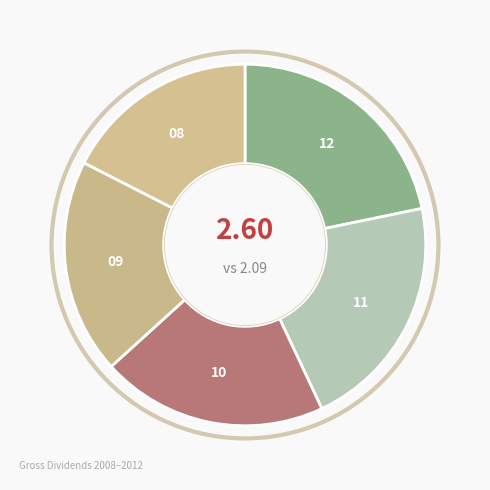

What is the smallest slice in the pie chart?

2008